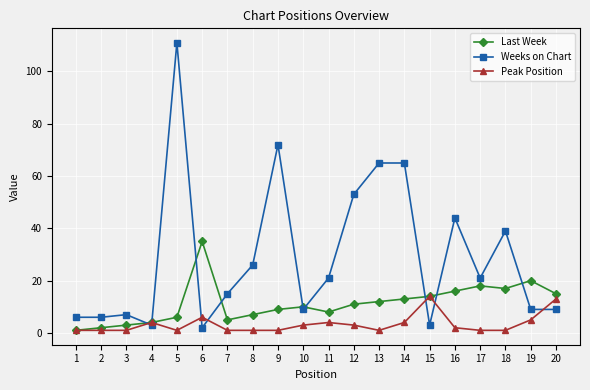

Is it true that Last Week equals 16 at 16?

True